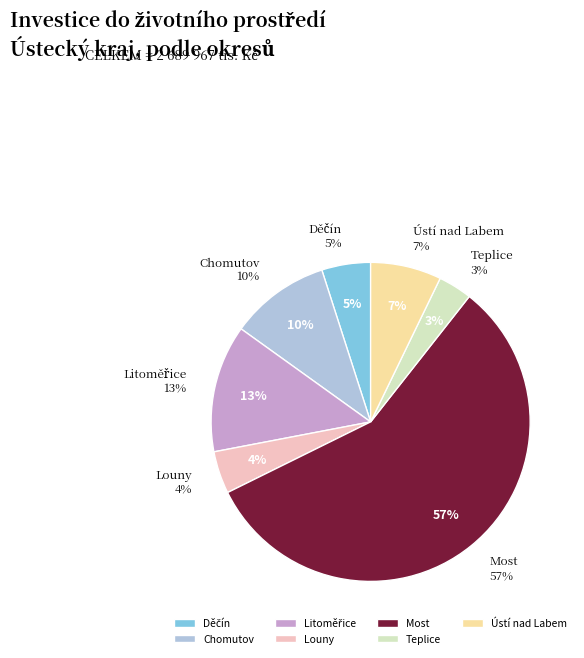

Rank the categories by value from highest to lowest.

Most, Litoměřice, Chomutov, Ústí nad Labem, Děčín, Louny, Teplice